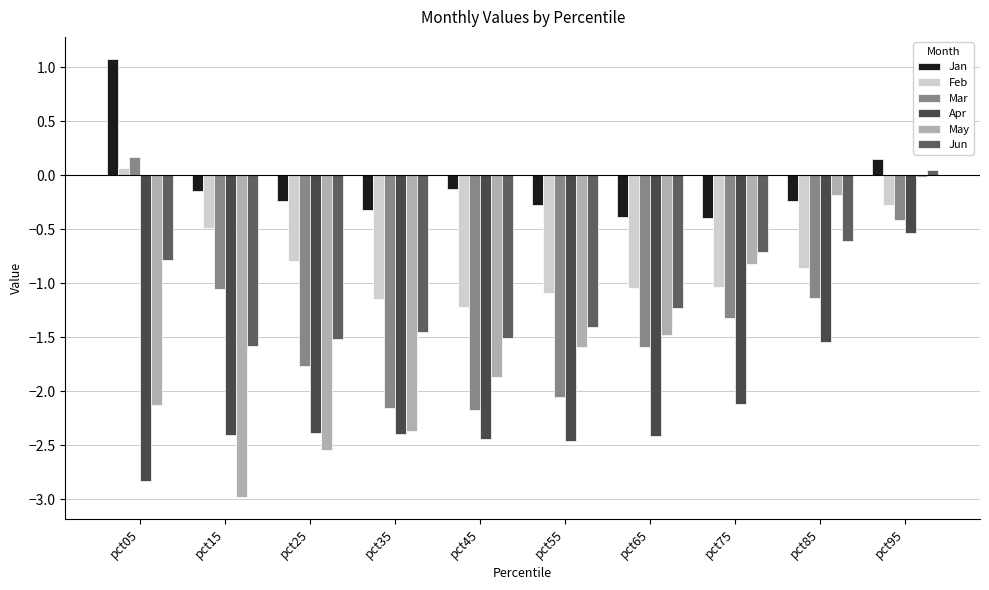

Which category has the lowest value in the Jun series?

pct15